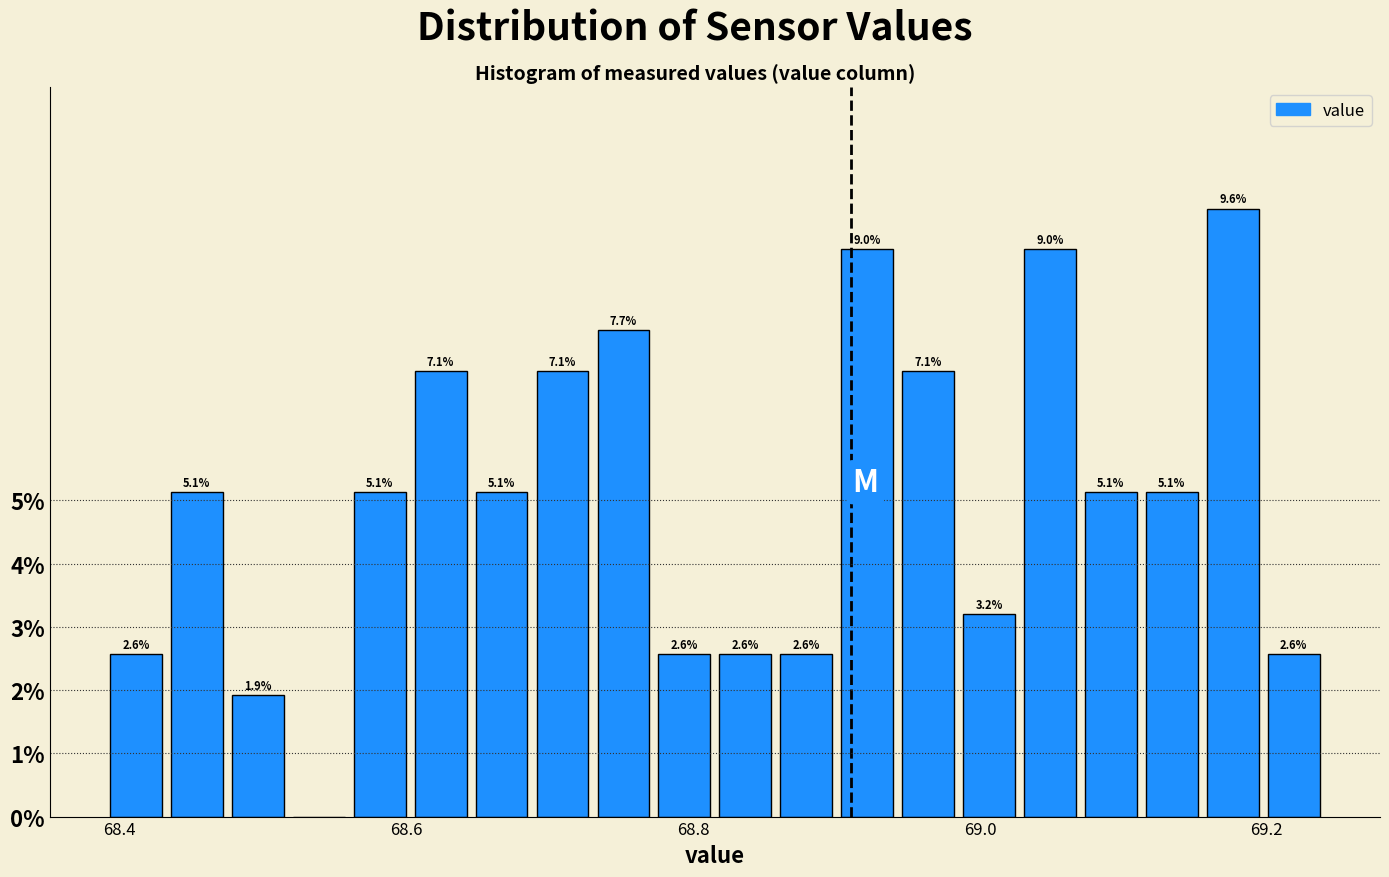

Read against the x-axis, roughly where is the centre of the tallest bar?

69.18